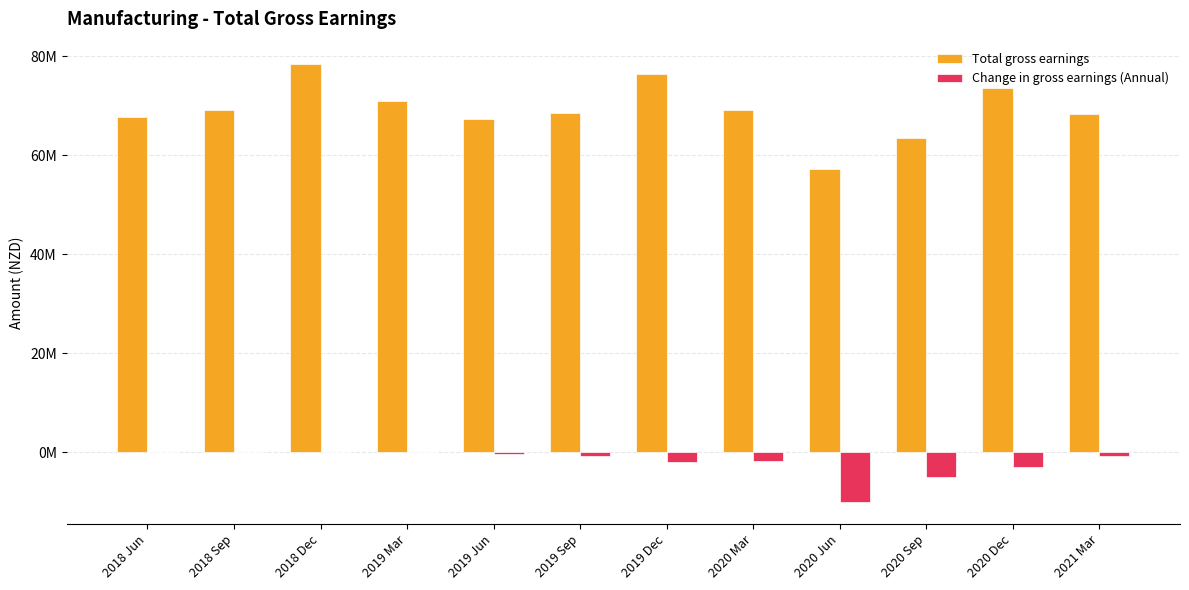

What is the difference between the second highest and minimum values in the Total gross earnings series?

19150000